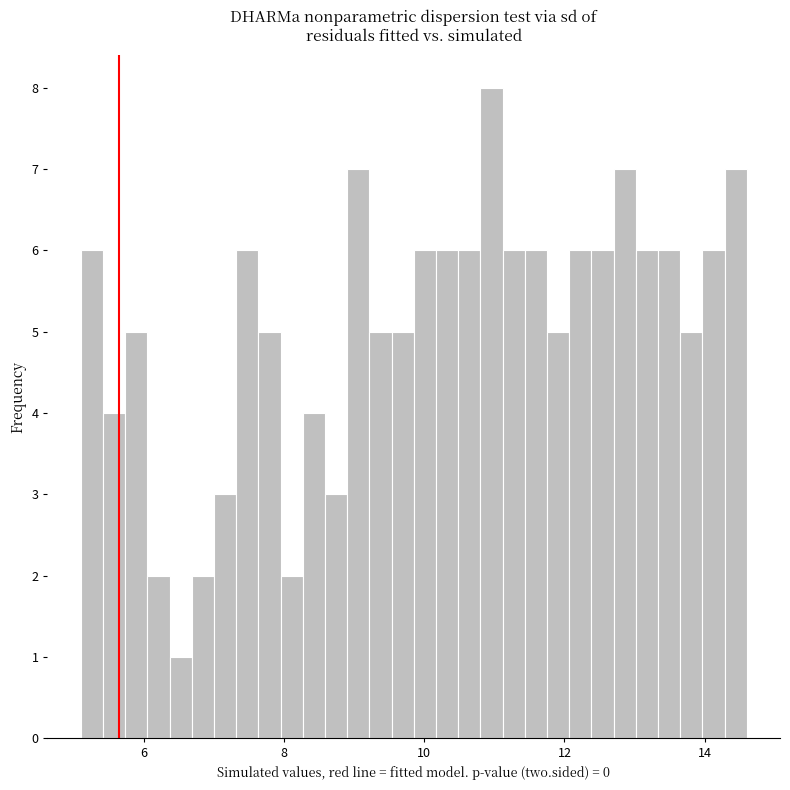

Around what value on the x-axis is the tallest bar? Give the approximate position of its centre, as read against the axis.

11.0